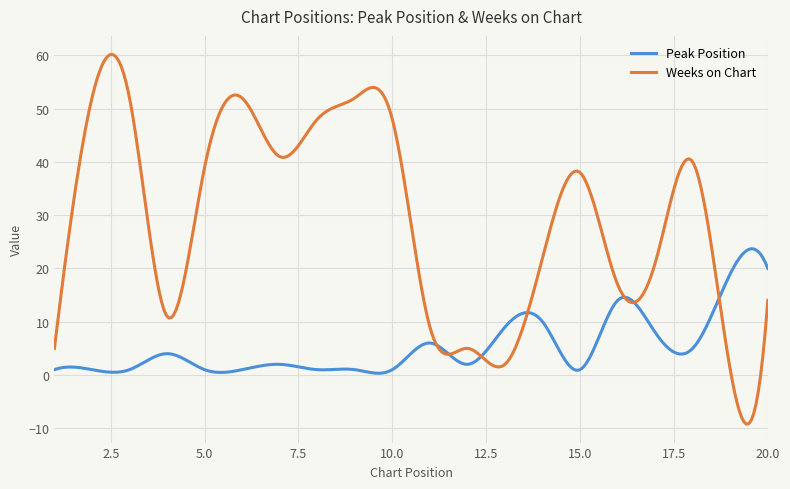

Rank the series by their average value, from lowest to highest.

Peak Position, Weeks on Chart